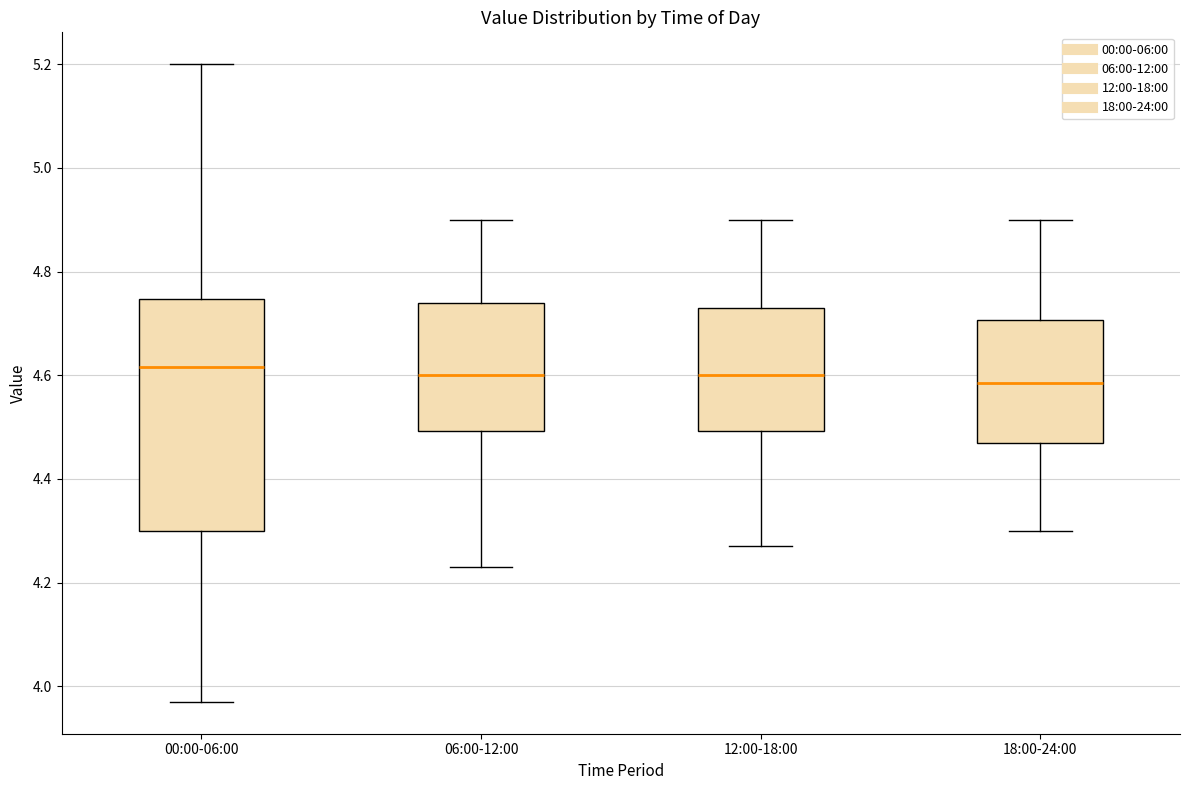

Comparing the boxes themselves (not the whiskers), which one is the tallest?

00:00-06:00